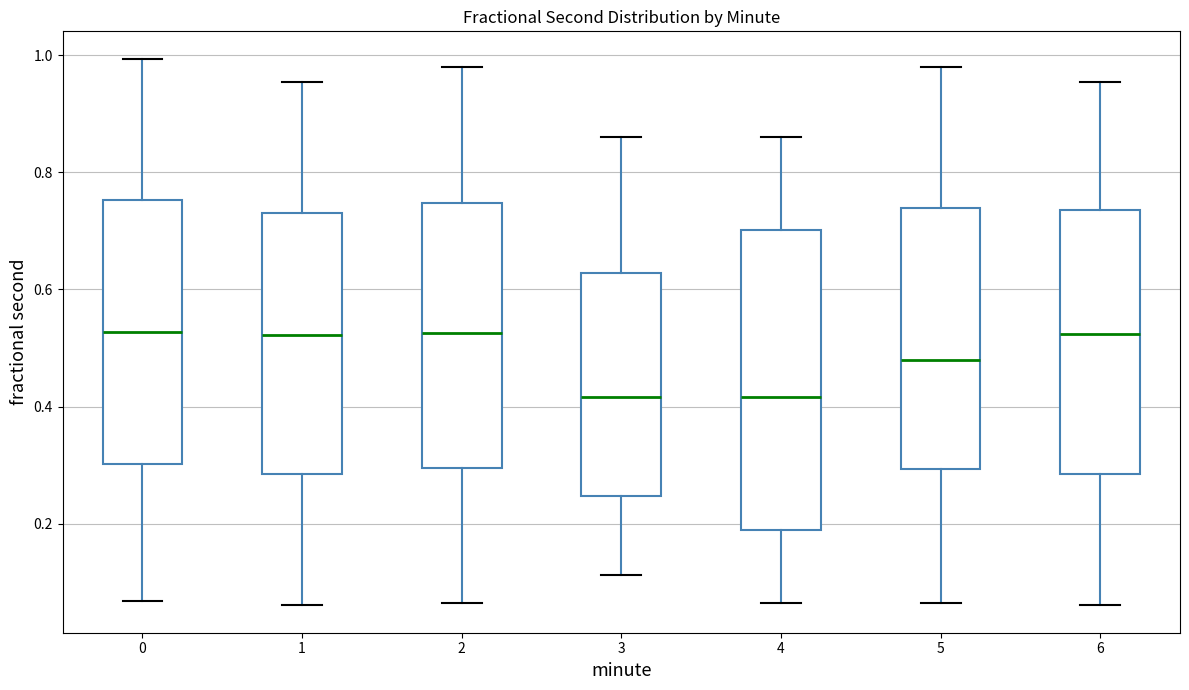

Where does the lower whisker of the box at x = 0 end on the y-axis? The values are not printed on the chart, so give them approximately, as read against the axis.

0.06